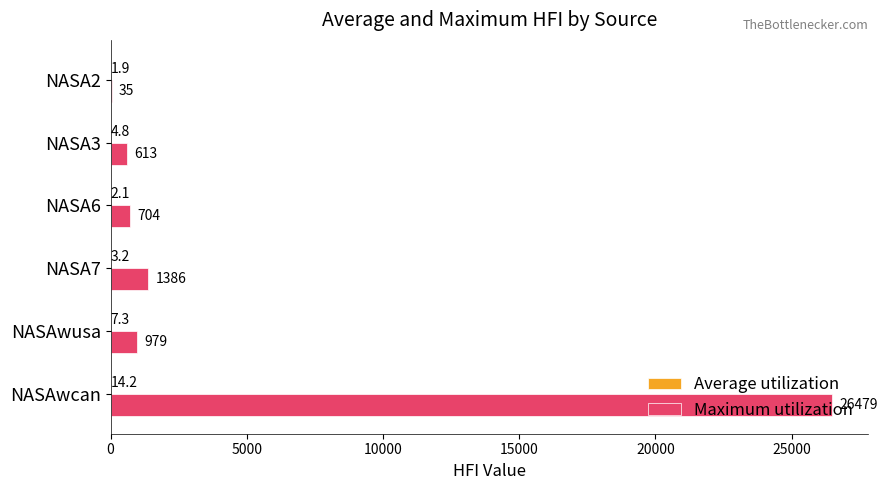

At which category does the chart reach its peak across all series?

NASAwcan